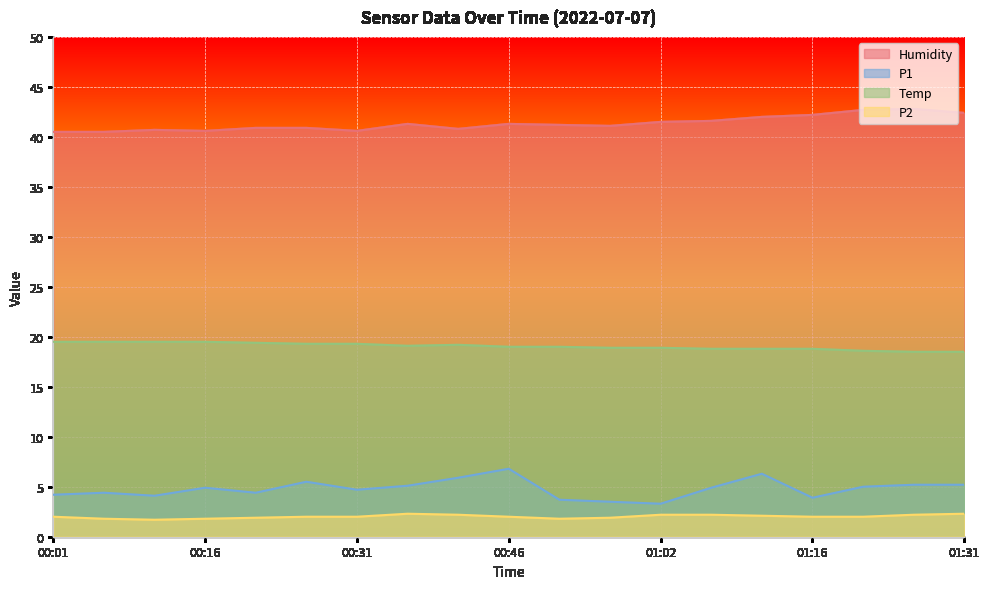

True or false: Temp and P1 cross at least once.

False